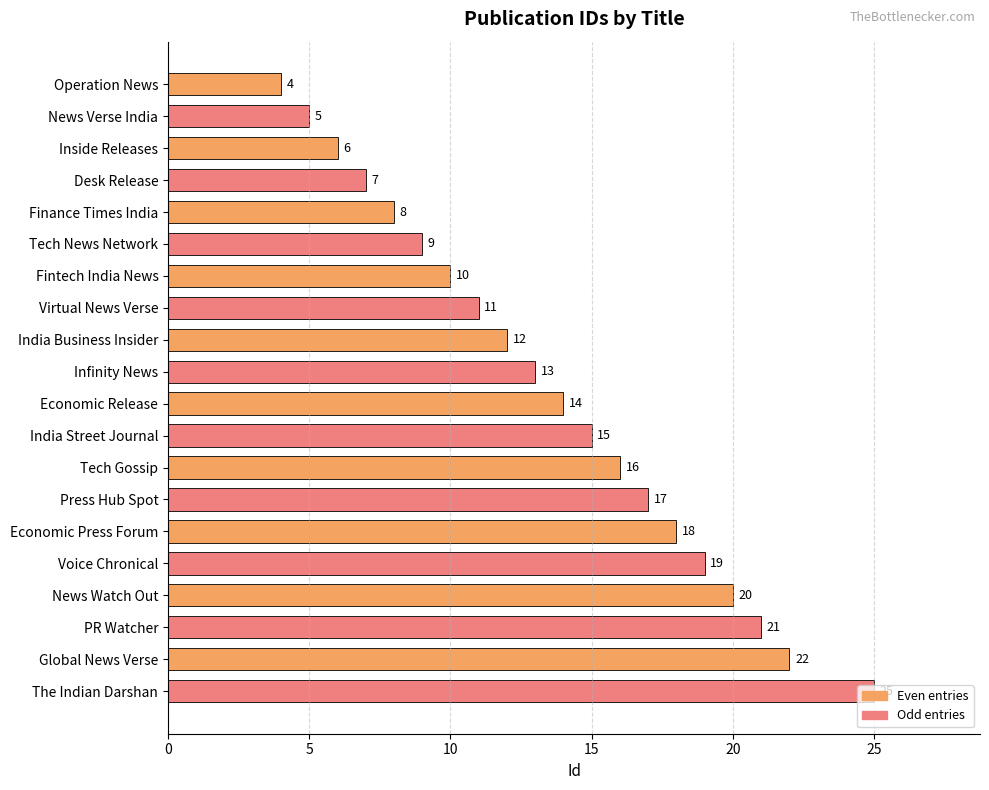

What is the difference between the second highest and second lowest values?

17